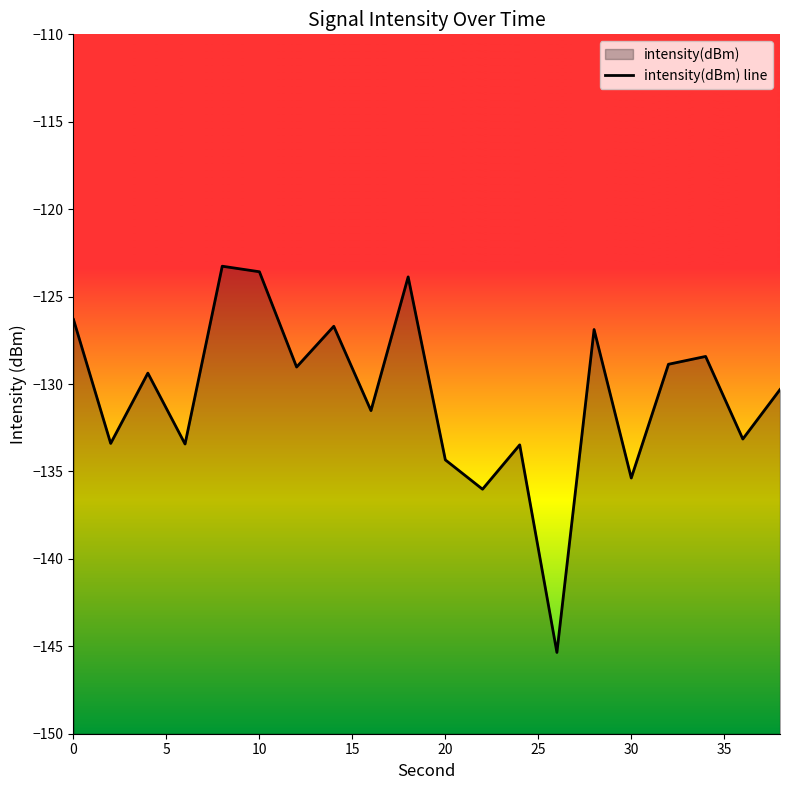

True or false: the data shows -39.6 at 9.

False